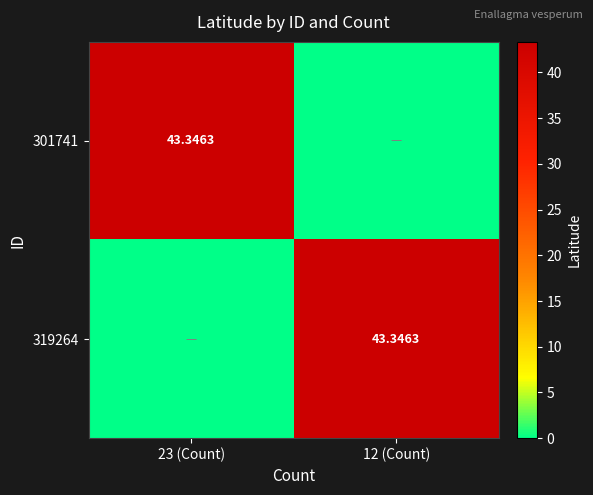

What is the difference between the highest and lowest values at 23 (Count)?

43.3